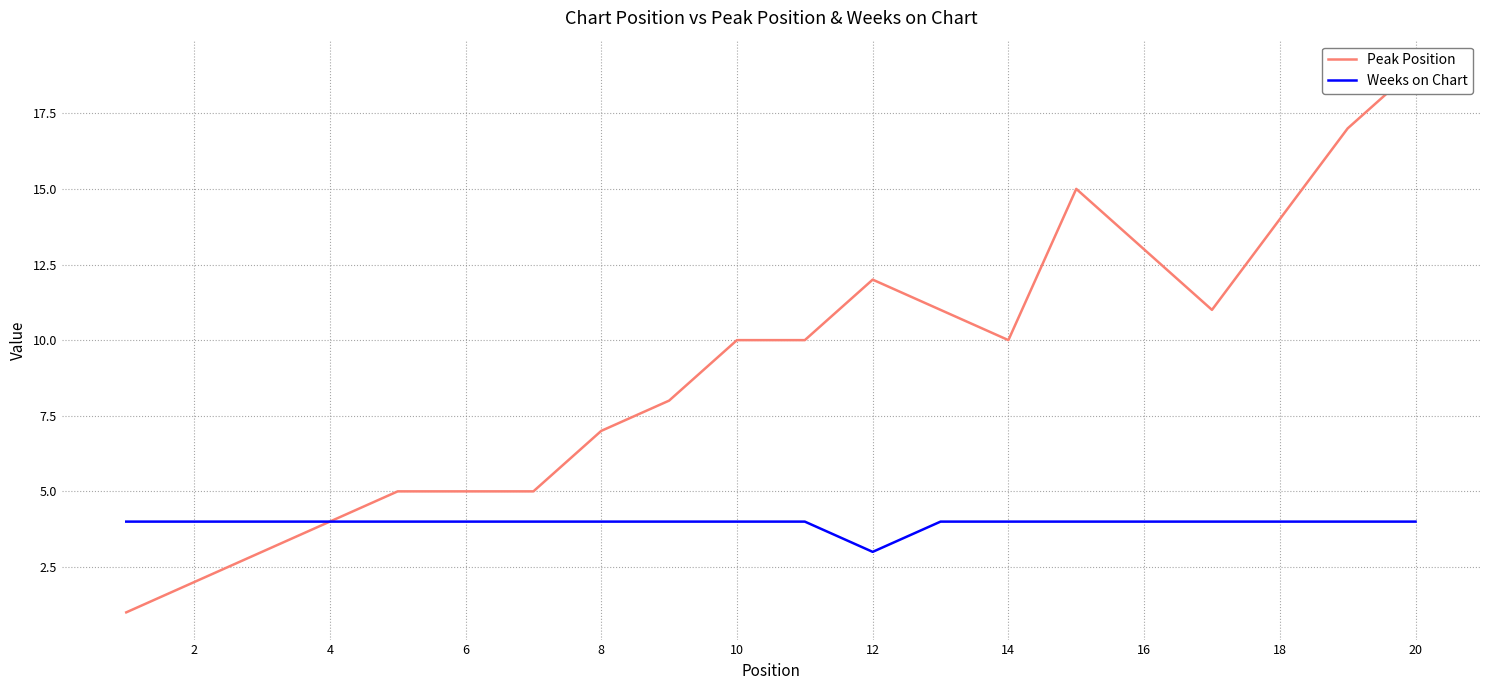

How many interior local valleys does the Weeks on Chart series have?

1